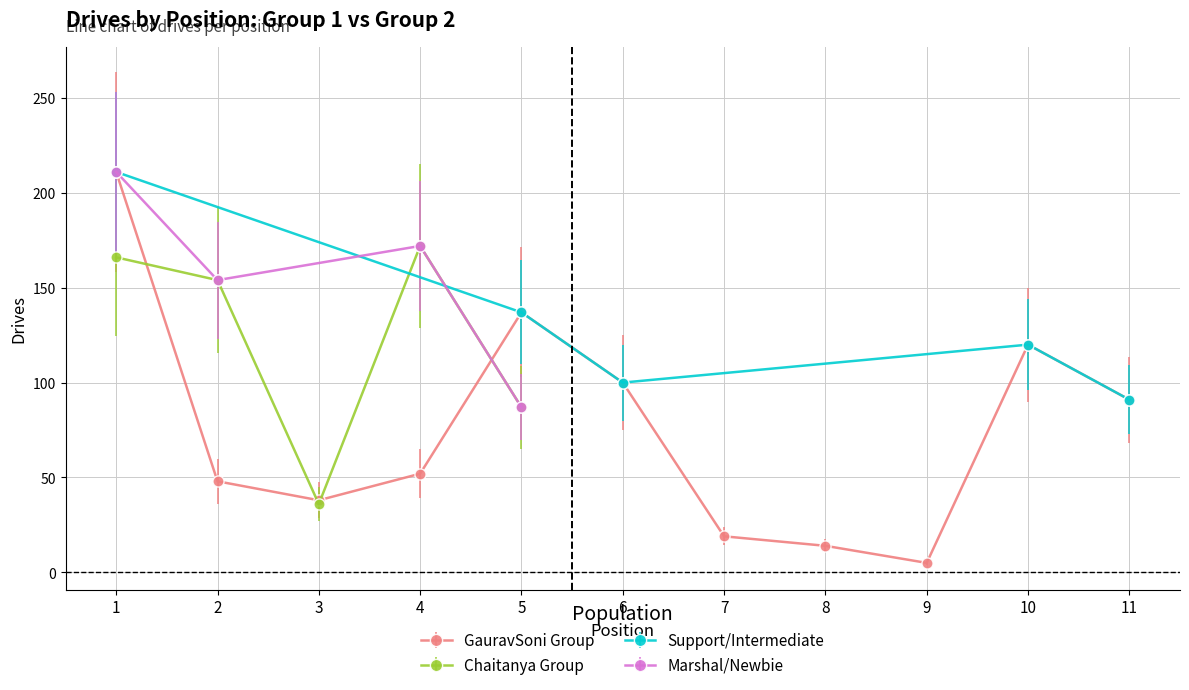

True or false: GauravSoni Group has more than 1 points higher than both neighbors.

True